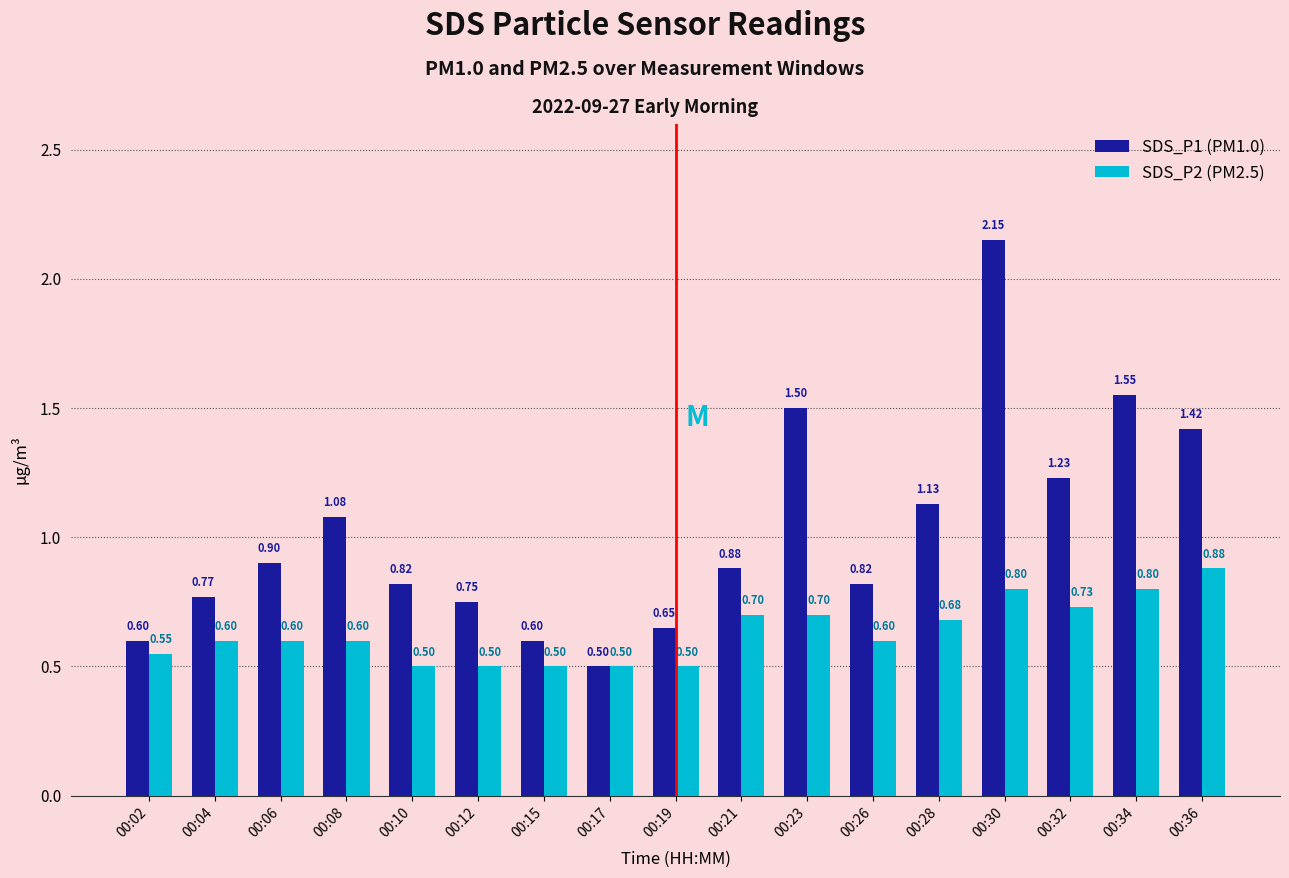

What is the value of the SDS_P2 (PM2.5) bar at the 3rd from the left?

0.6